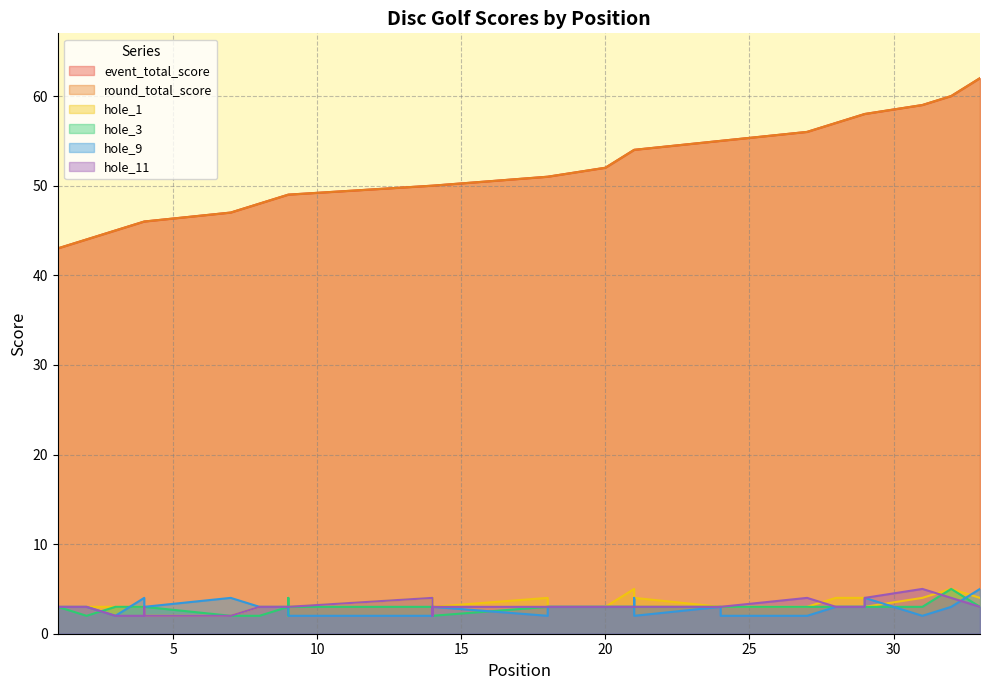

List the labels in order of round_total_score value, smallest first.

1, 2, 3, 4, 4, 4, 7, 8, 9, 9, 9, 9, 9, 14, 14, 14, 14, 18, 18, 20, 21, 21, 21, 24, 24, 24, 27, 28, 29, 29, 31, 32, 33